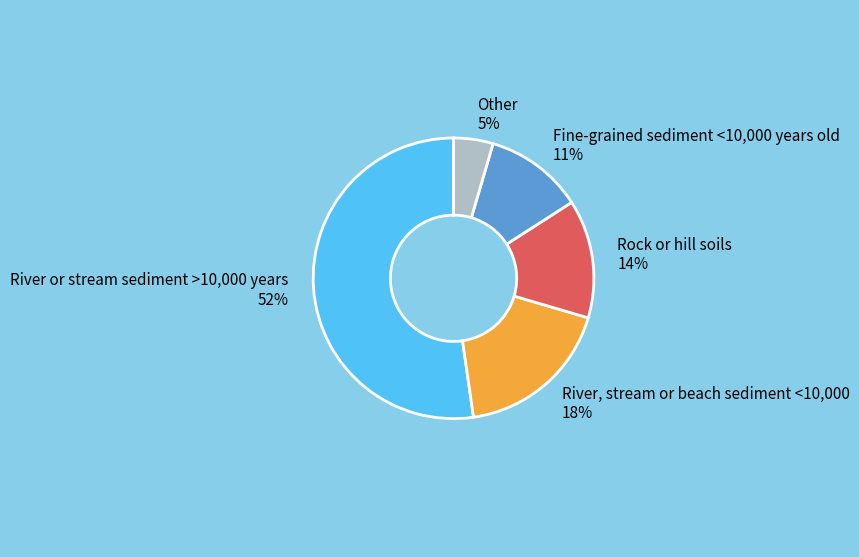

What is the smallest slice in the pie chart?

Other